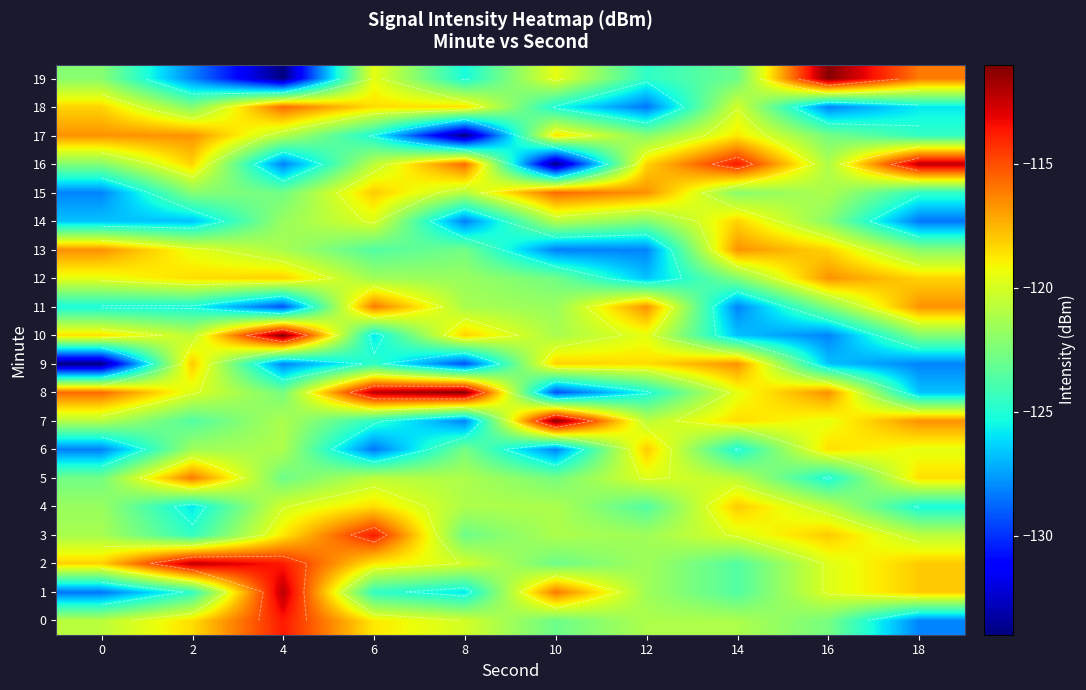

At which category is the sum across all series the highest?

6